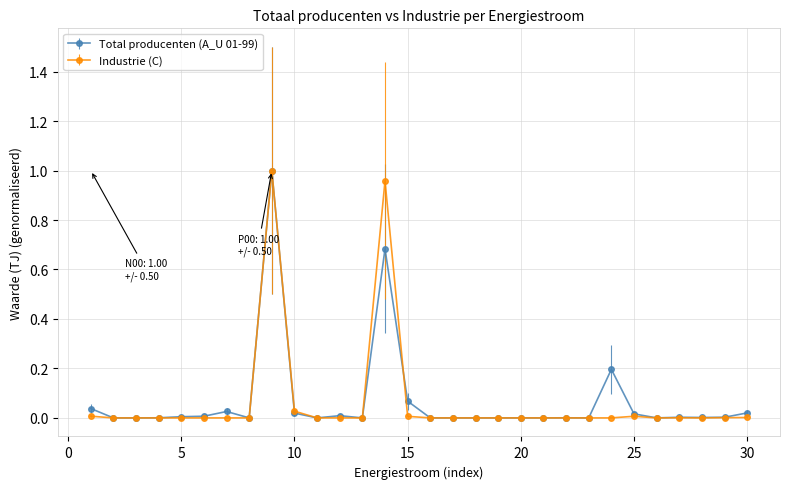

True or false: Total producenten (A_U 01-99) has more than 0 points higher than both neighbors.

True